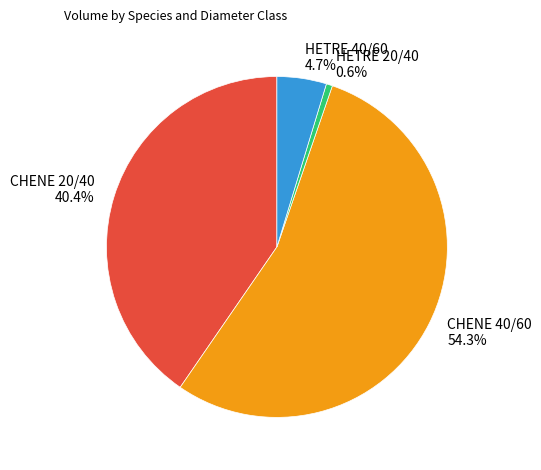

Combined, what portion of the pie is HETRE 40/60 and CHENE 40/60?

59.0%